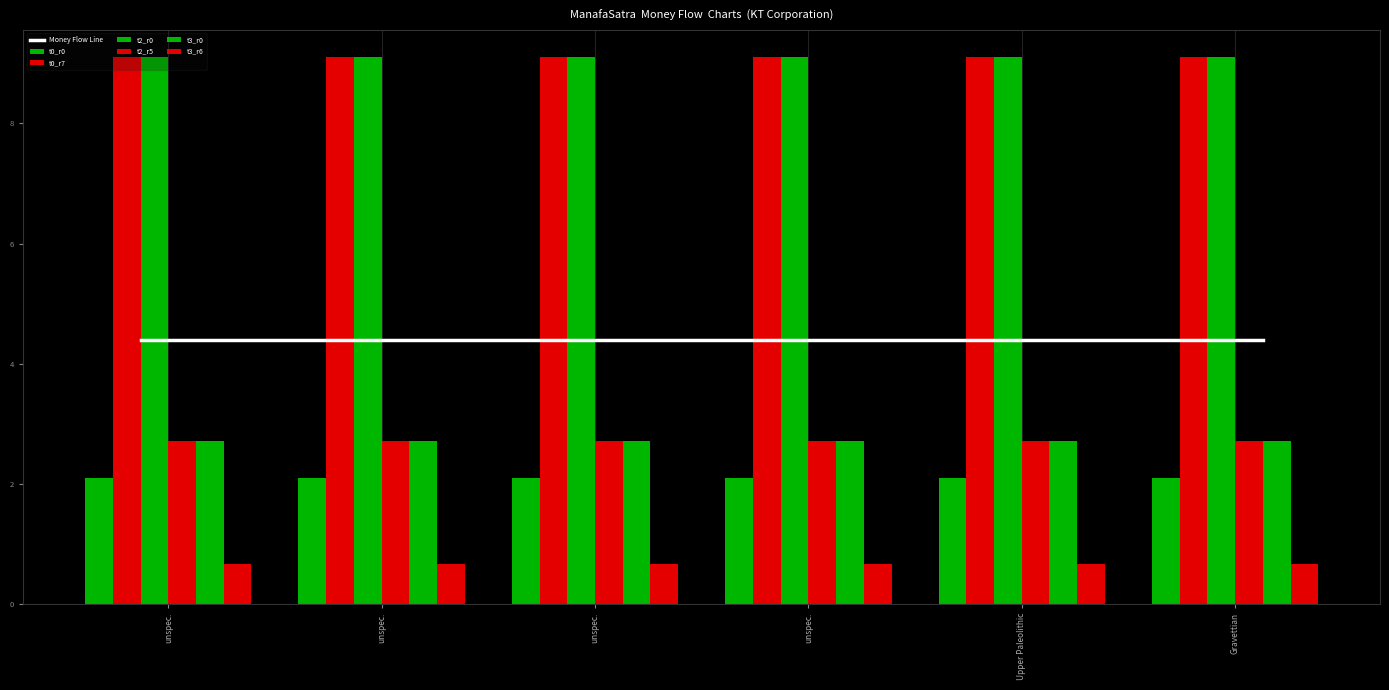

What is the average value of the t3_r0 series?

2.7